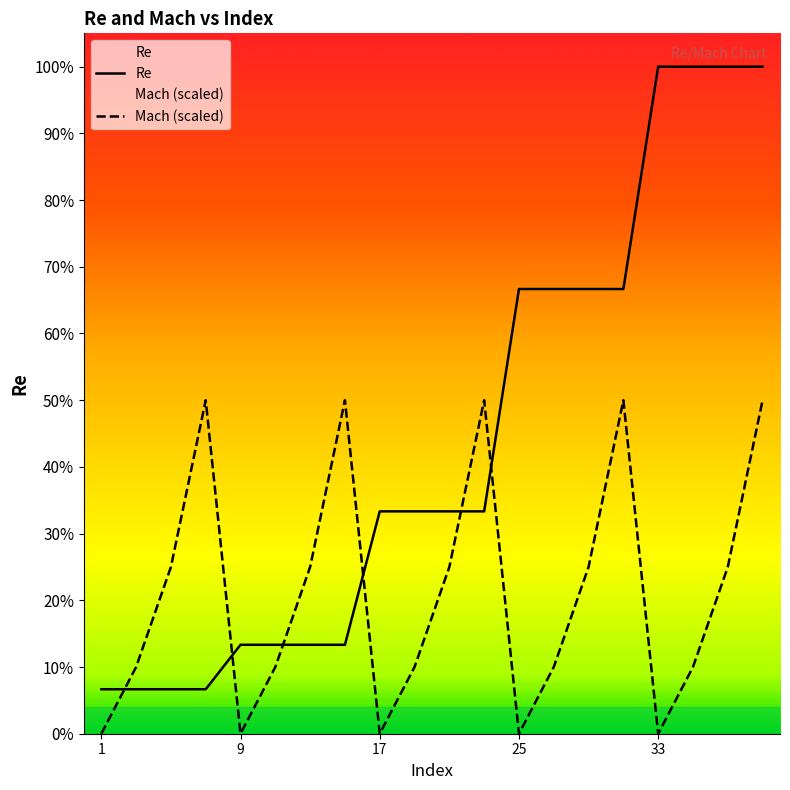

Is the value of Mach (scaled) at 9 greater than the value of Re at 11?

No